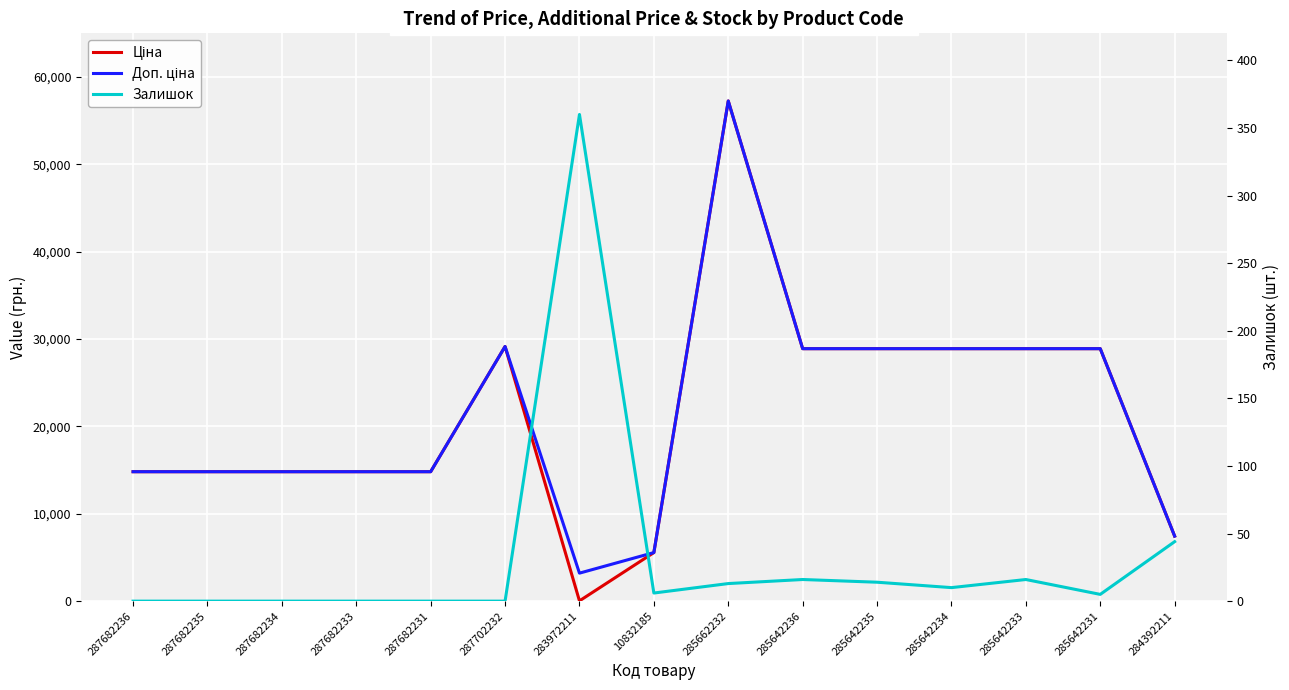

Read the Доп. ціна value at 287682235.

14817.6